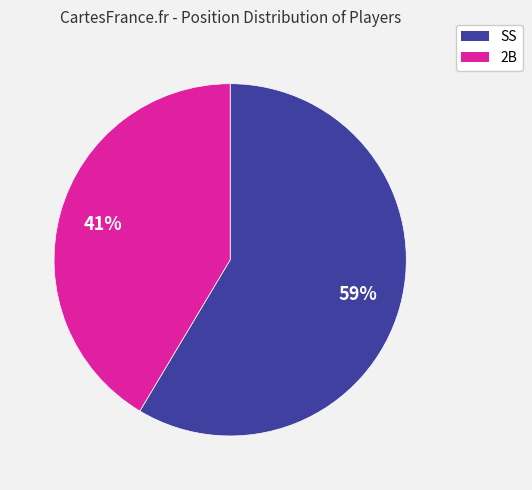

Between SS and 2B, which is larger?

SS